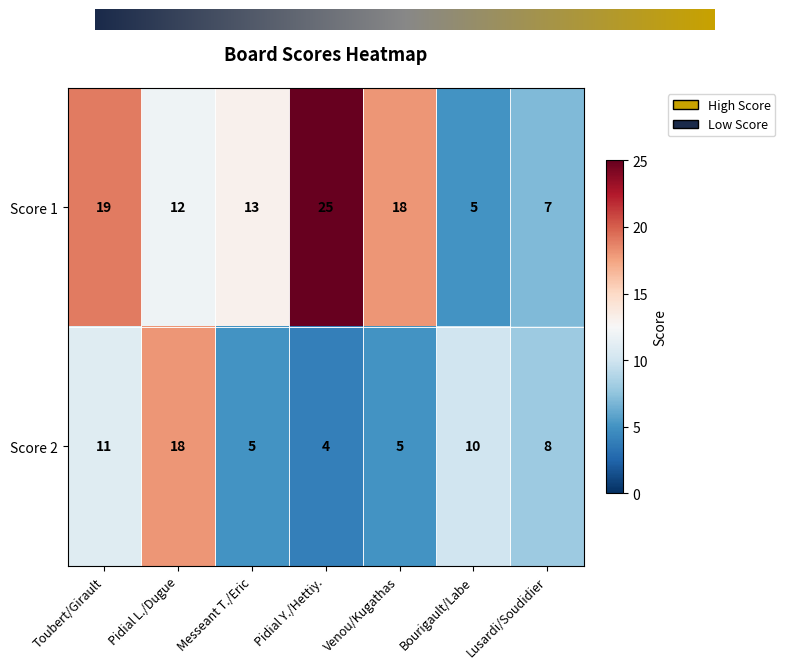

The value of Score 1 at Pidial Y./Hettiy. is 25. True or false?

True